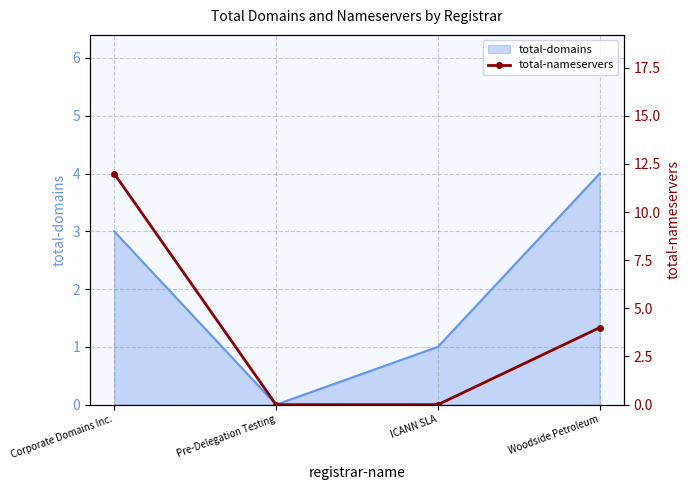

True or false: total-domains has more than 0 interior local peaks.

False